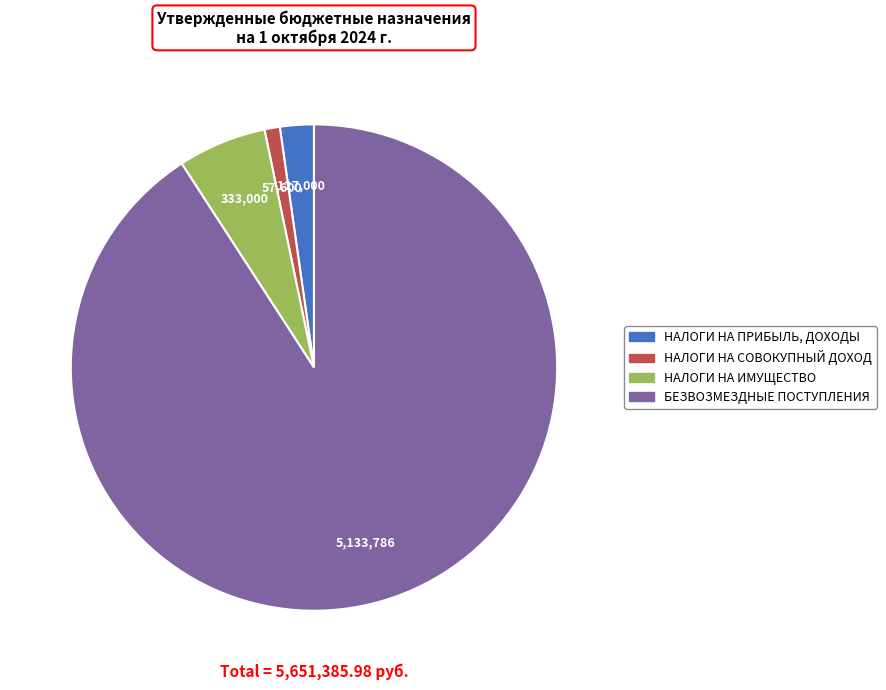

Which category has the smallest portion of the pie?

НАЛОГИ НА СОВОКУПНЫЙ ДОХОД